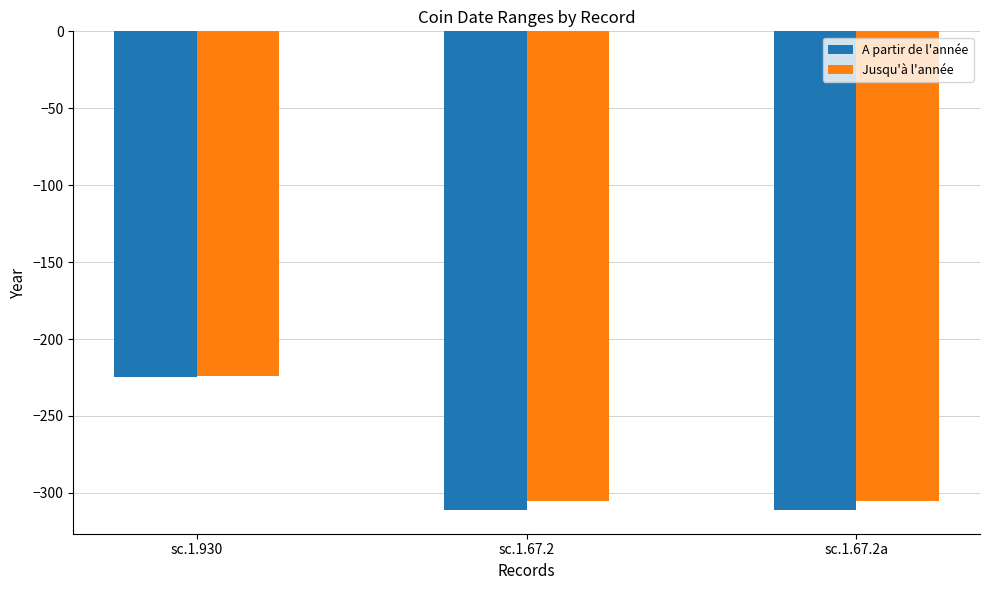

Reading right to left, transcribe all the data shown in this chart.

A partir de l'année: sc.1.67.2a=-311	sc.1.67.2=-311	sc.1.930=-225
Jusqu'à l'année: sc.1.67.2a=-305	sc.1.67.2=-305	sc.1.930=-224